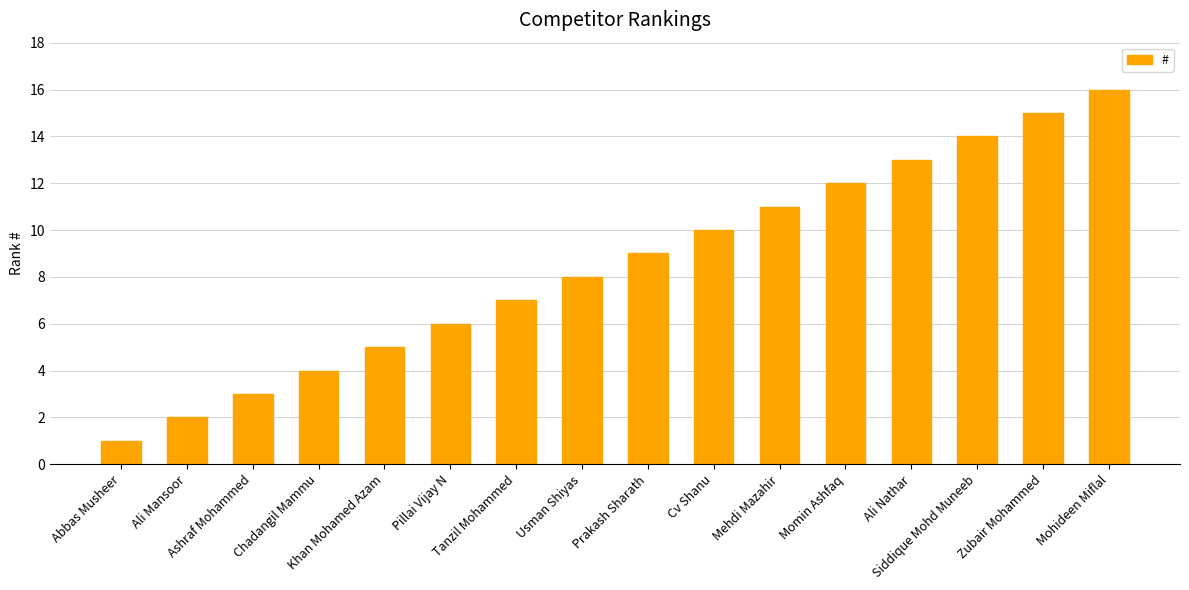

Which has a higher value, Tanzil Mohammed or Usman Shiyas?

Usman Shiyas